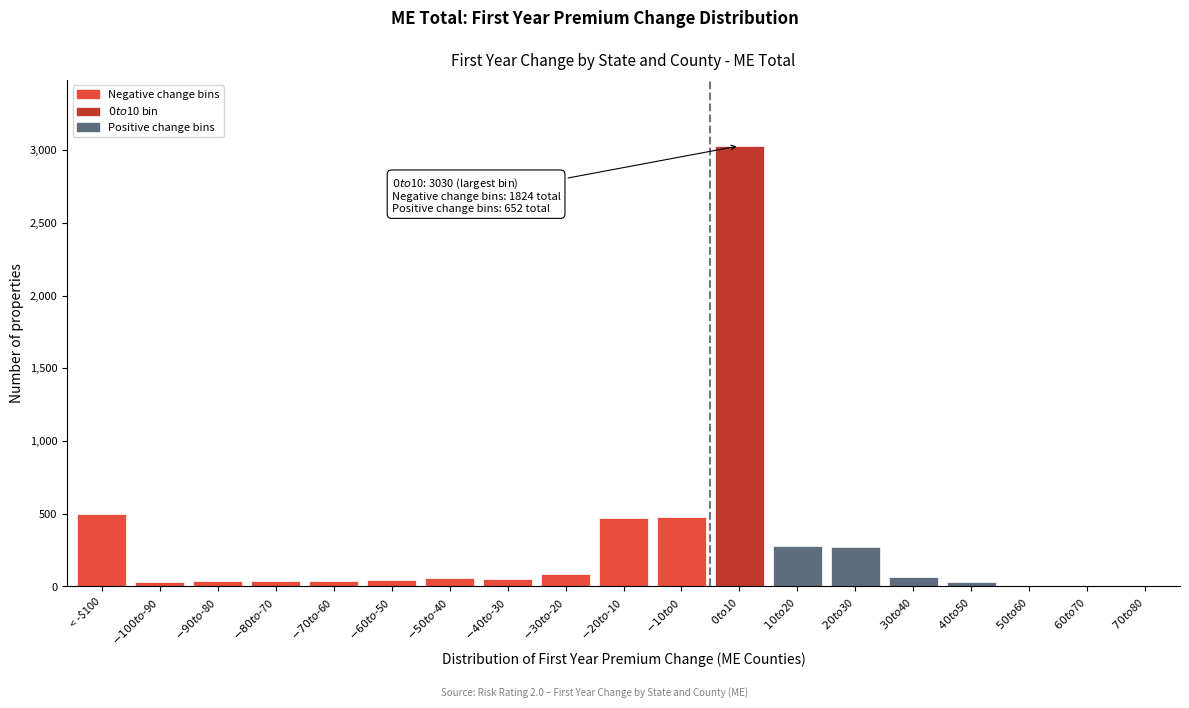

What is the maximum value shown in the chart?

3030